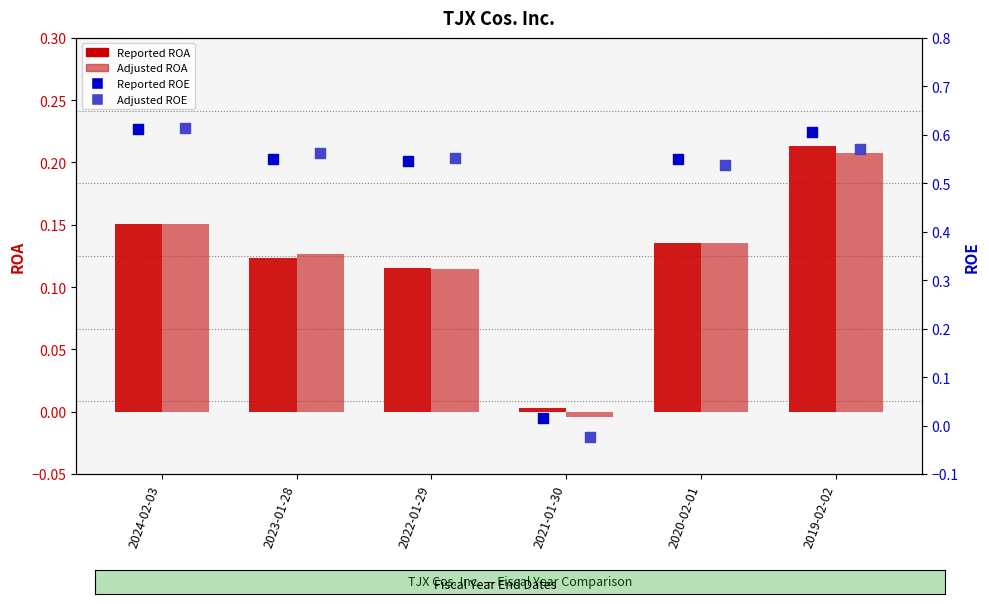

At which category is the sum across all series the highest?

2019-02-02